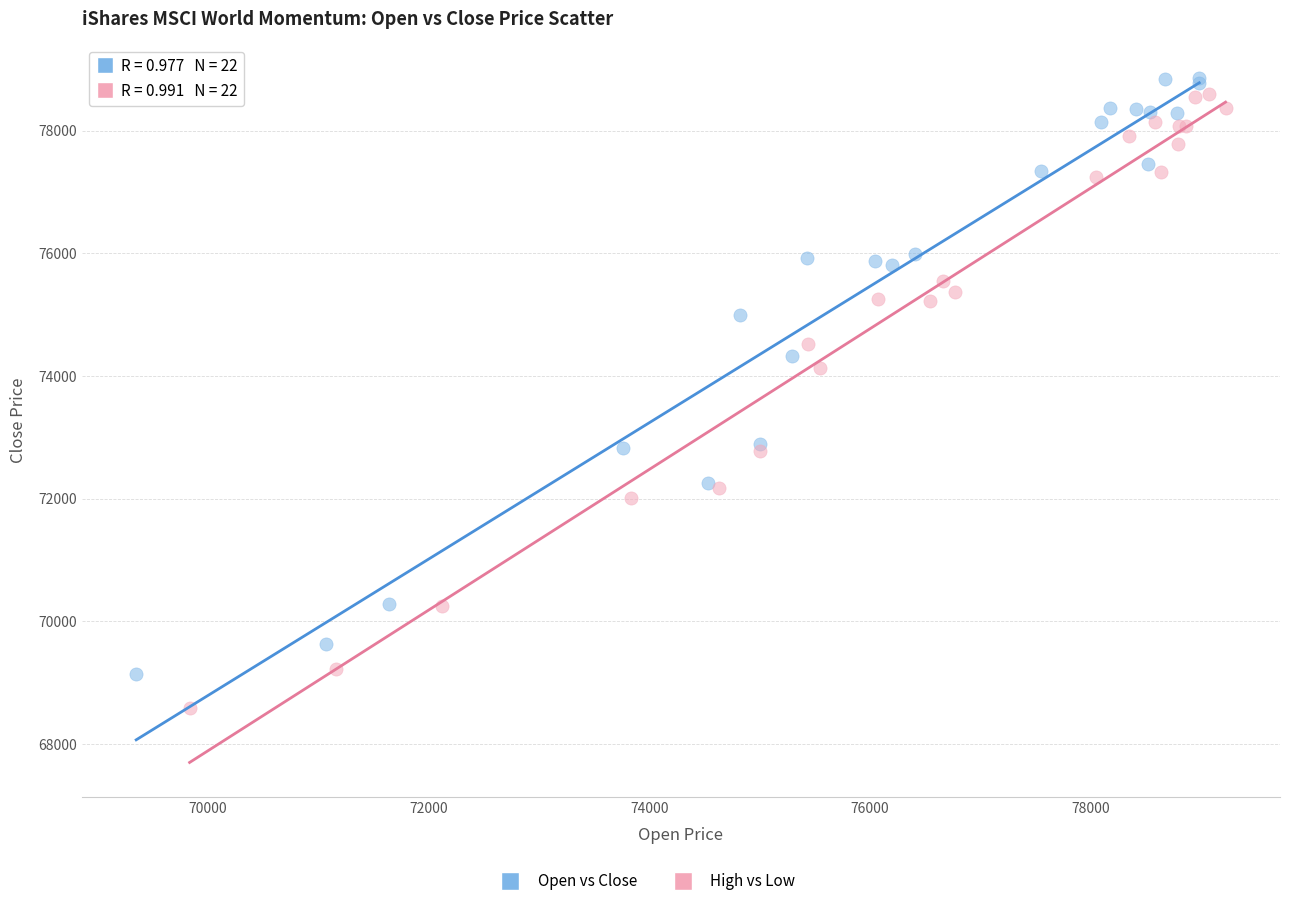

Which series contains the lowest Y value?

High vs Low